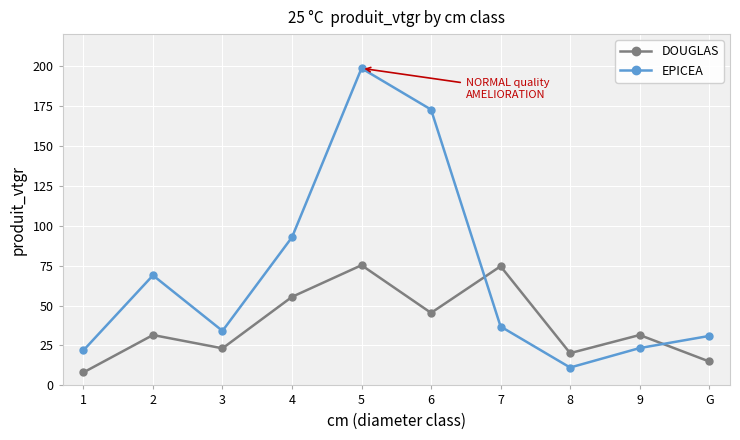

What is the sum of all DOUGLAS values?

380.5